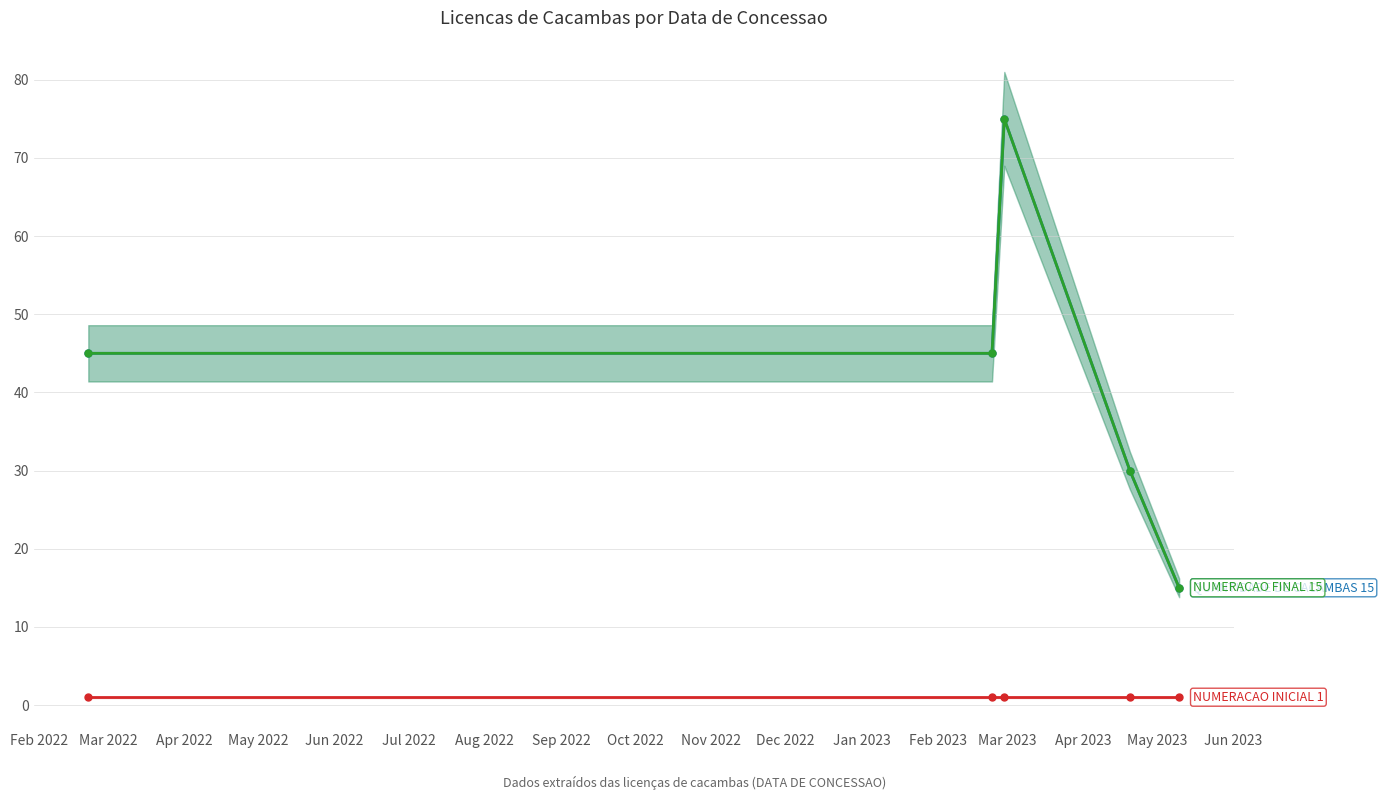

Between Mar 2022 and Apr 2022, which series saw the biggest shift?

QUANTIDADE DE CACAMBAS